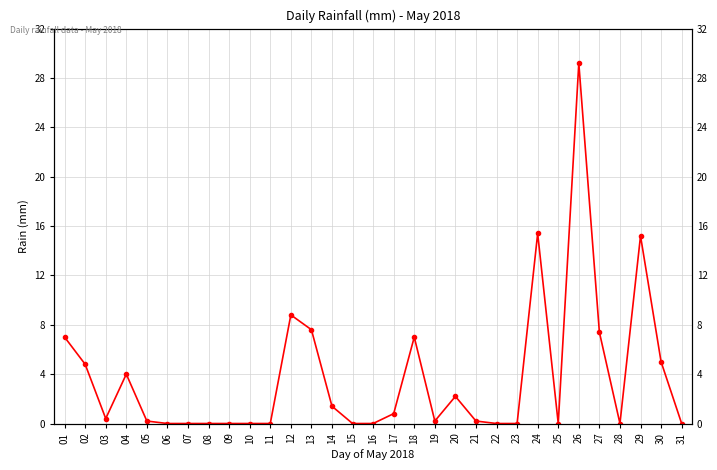

Where is the first local maximum?

04